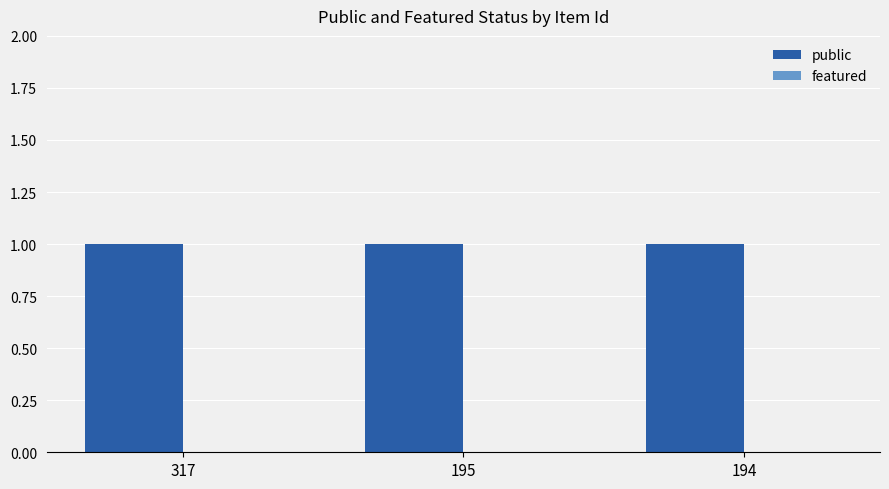

Which series has the largest total across all categories?

public